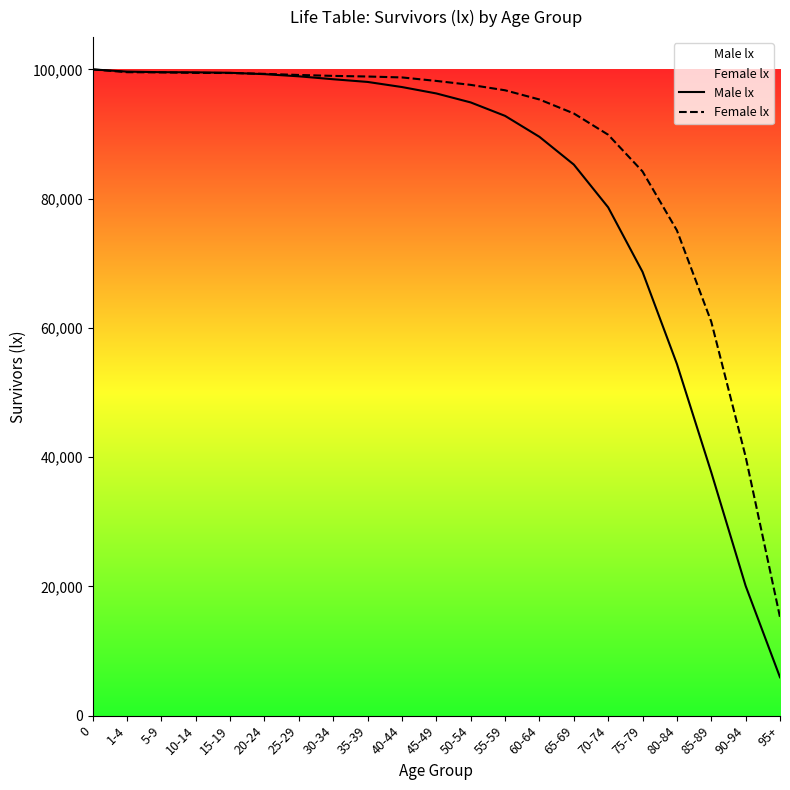

Which label corresponds to the smallest value in the chart?

95+